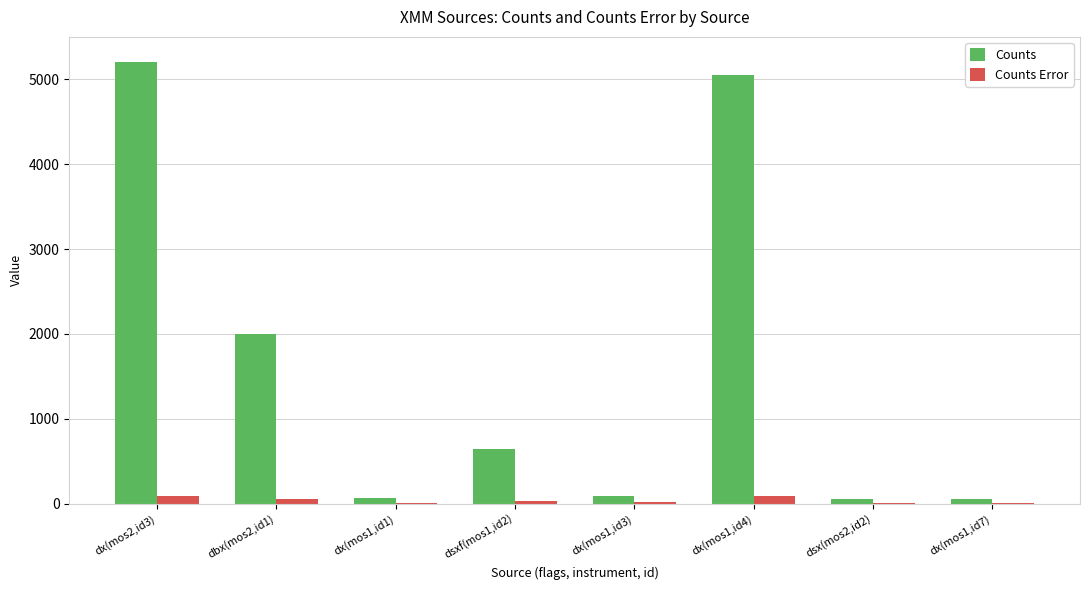

What is the sum of all Counts values?

13164.3